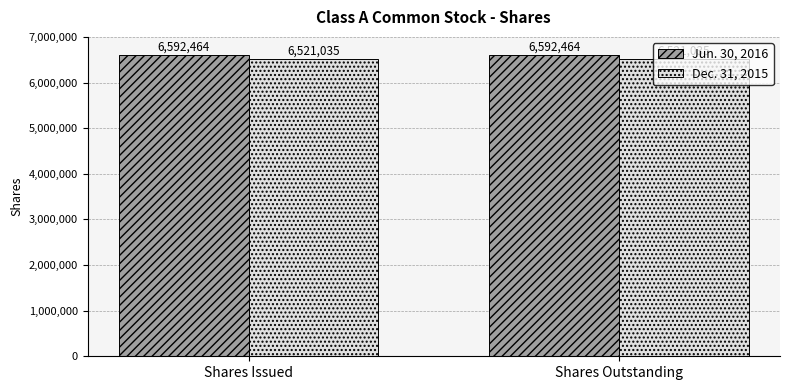

List the series in order of their overall mean, highest first.

Jun. 30, 2016, Dec. 31, 2015